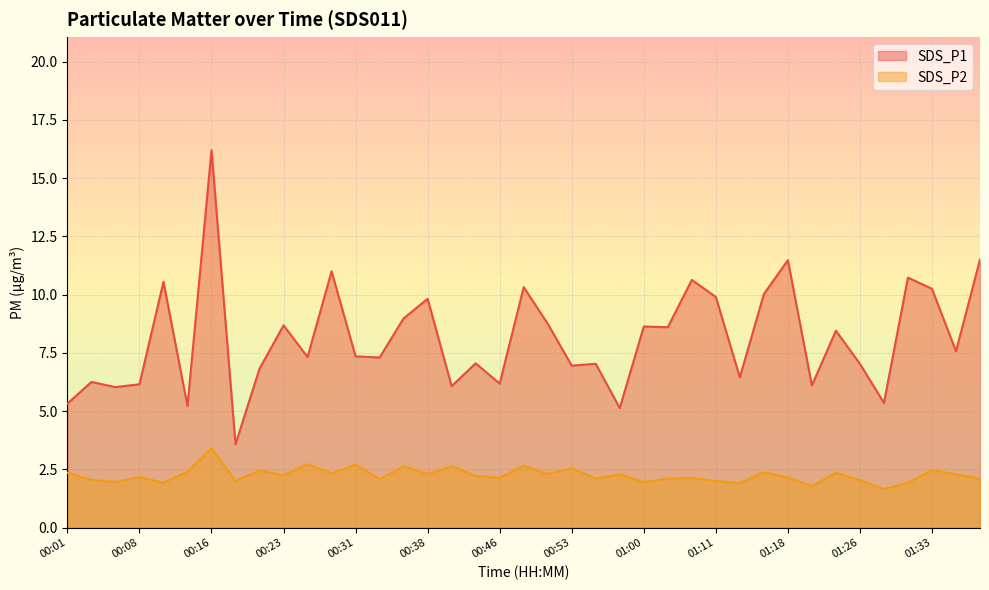

True or false: SDS_P2 and SDS_P1 intersect in this chart.

False